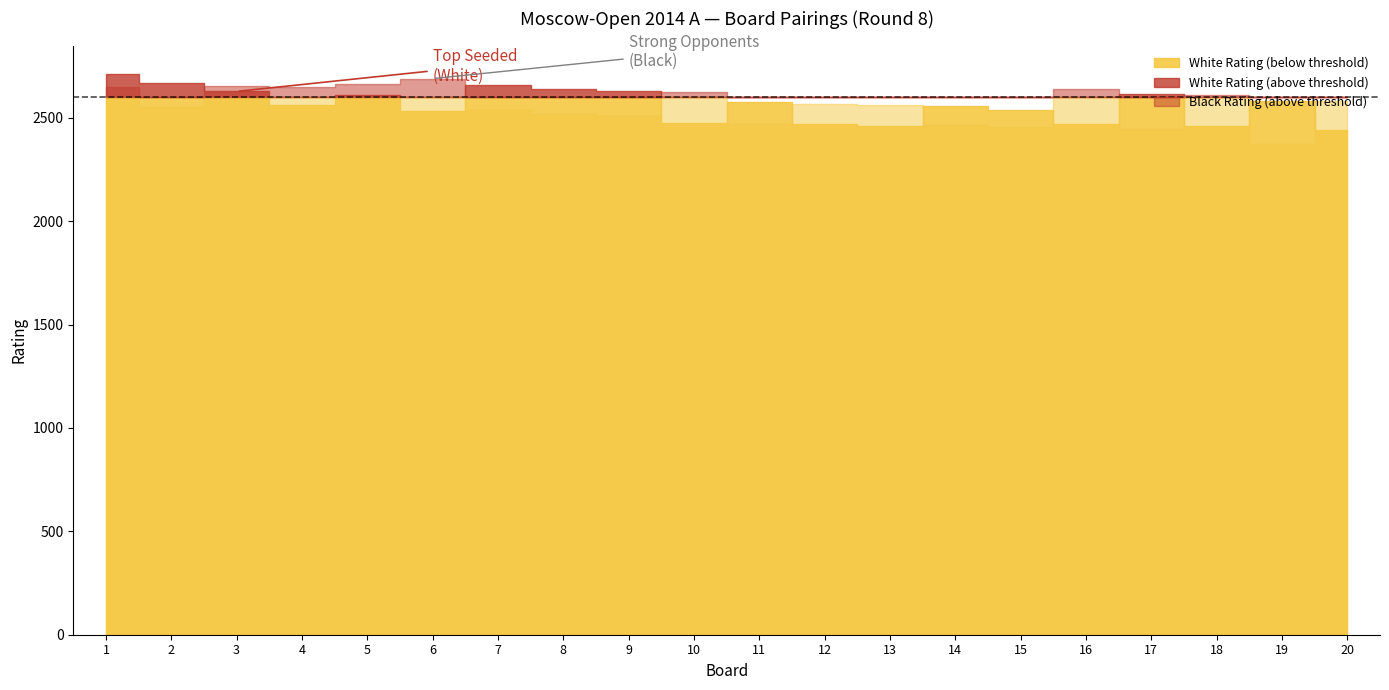

Which series changed the most between 7 and 12?

White Rating